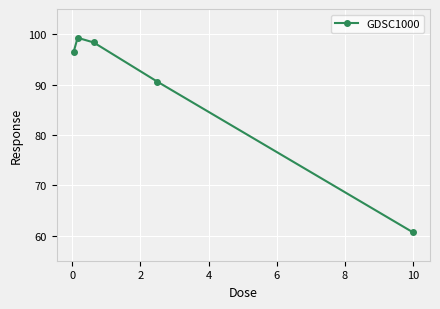

How many data points are less than 96?

2